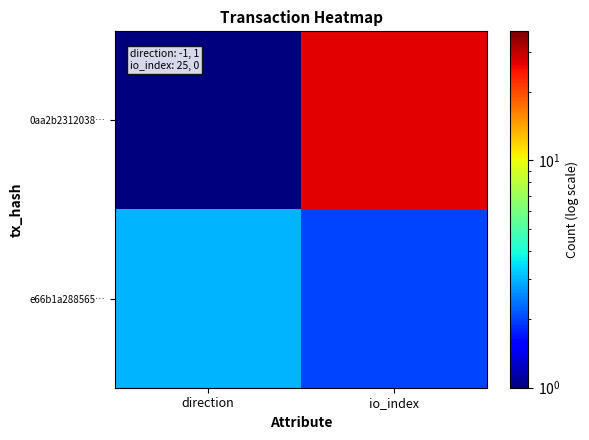

Reading left to right, extract all data points from this chart.

0aa2b2312038…: direction=1	io_index=27
e66b1a288565…: direction=3	io_index=2